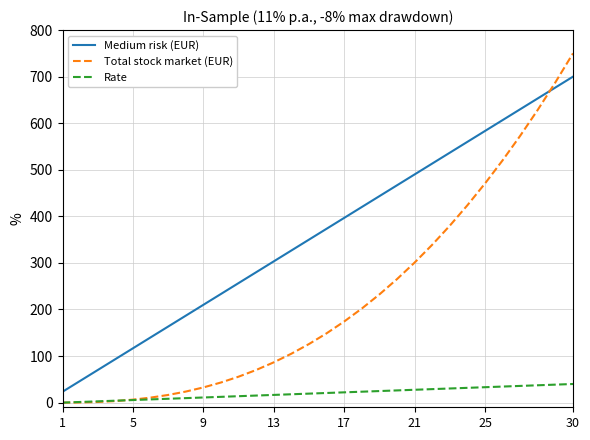

At how many categories does at least one series exceed 274?

19